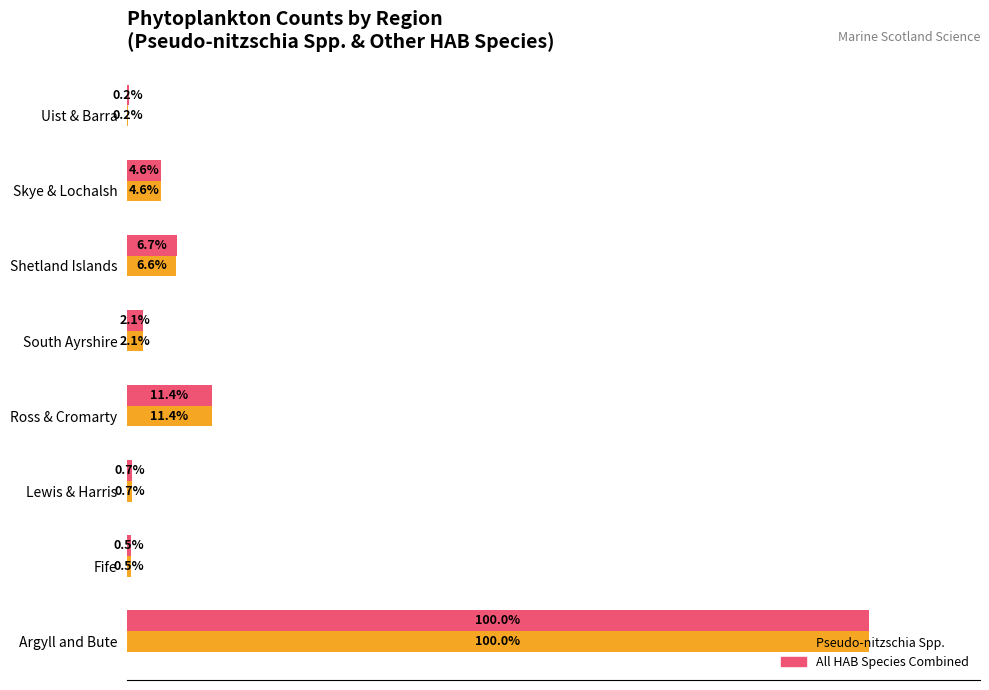

Which category has the highest value across all series?

Argyll and Bute